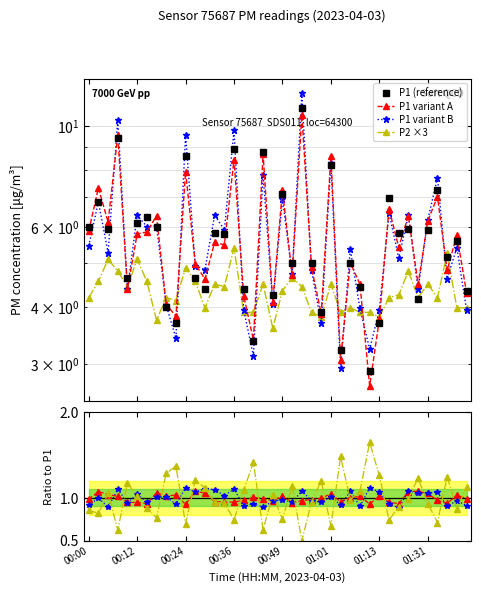

Which category has the lowest value in the P2 series?

00:46